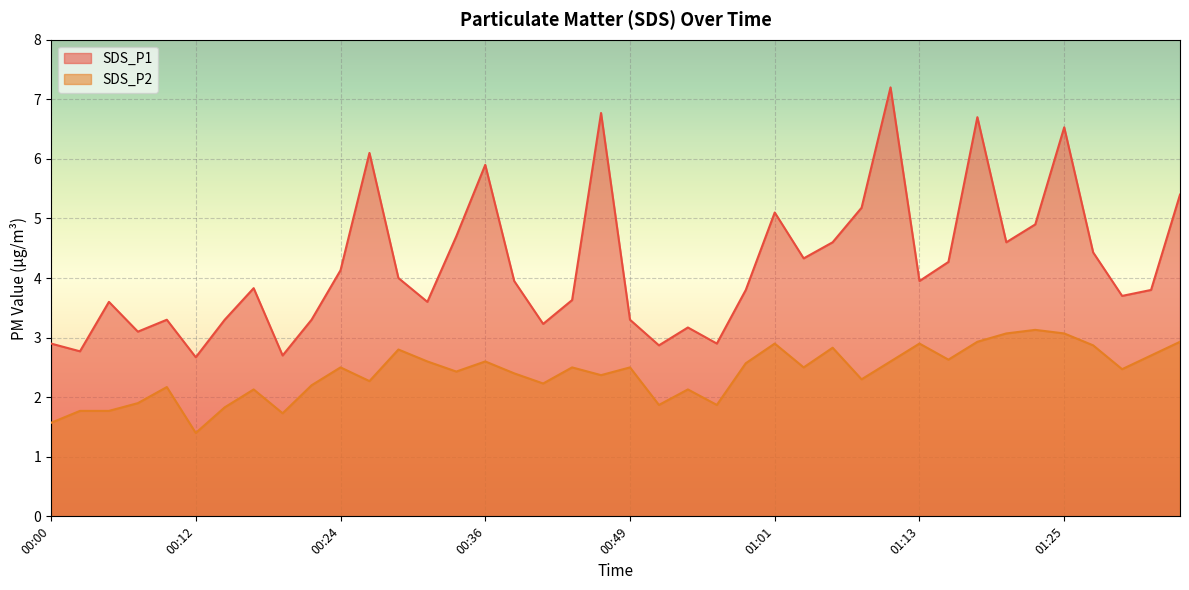

Which category has the lowest value across all series?

00:12